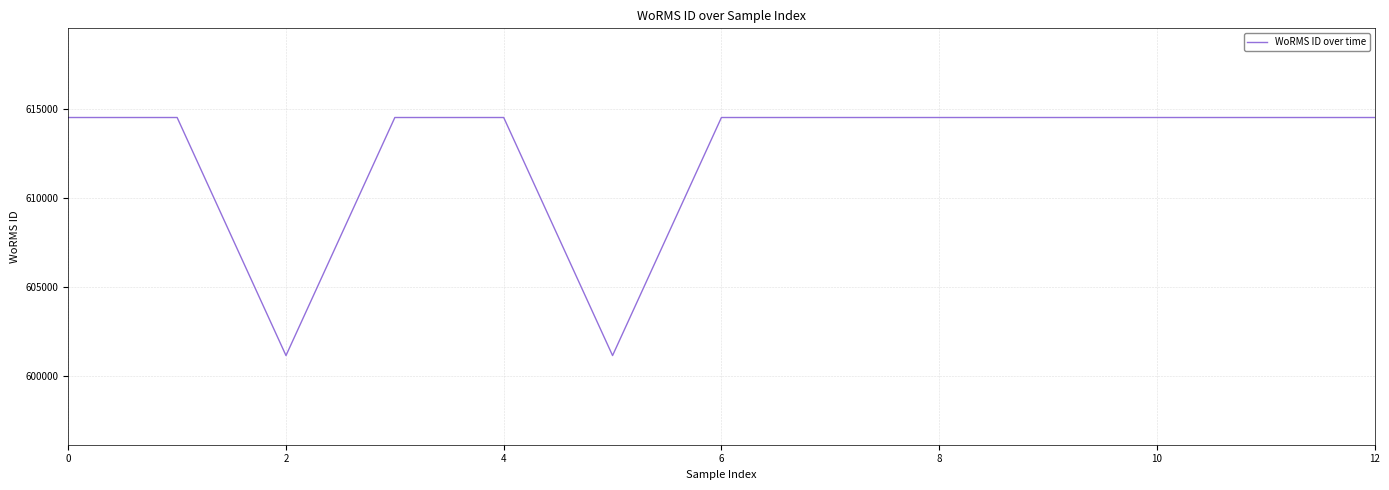

Reading left to right, extract all data points from this chart.

614495	614495	601148	614495	614495	601148	614495	614495	614495	614495	614495	614495	614495